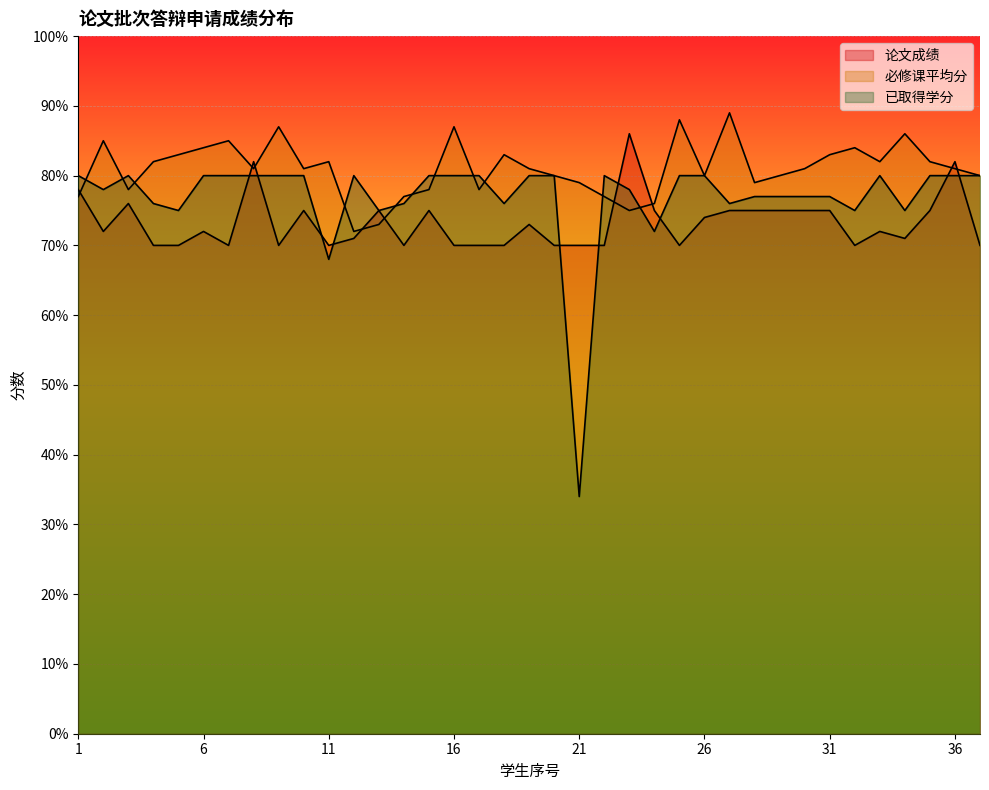

Reading left to right, extract all data points from this chart.

论文成绩: 1=78	2=72	3=76	4=70	5=70	6=72	7=70	8=82	9=70	10=75	11=70	12=71	13=75	14=70	15=75	16=70	17=70	18=70	19=73	20=70	21=70	22=70	23=86	24=75	25=70	26=74	27=75	28=75	29=75	30=75	31=75	32=70	33=72	34=71	35=75	36=82	37=70
必修课平均分: 1=77	2=85	3=78	4=82	5=83	6=84	7=85	8=81	9=87	10=81	11=82	12=72	13=73	14=77	15=78	16=87	17=78	18=83	19=81	20=80	21=79	22=77	23=75	24=76	25=88	26=80	27=89	28=79	29=80	30=81	31=83	32=84	33=82	34=86	35=82	36=81	37=80
已取得学分: 1=80	2=78	3=80	4=76	5=75	6=80	7=80	8=80	9=80	10=80	11=68	12=80	13=75	14=76	15=80	16=80	17=80	18=76	19=80	20=80	21=34	22=80	23=78	24=72	25=80	26=80	27=76	28=77	29=77	30=77	31=77	32=75	33=80	34=75	35=80	36=80	37=80